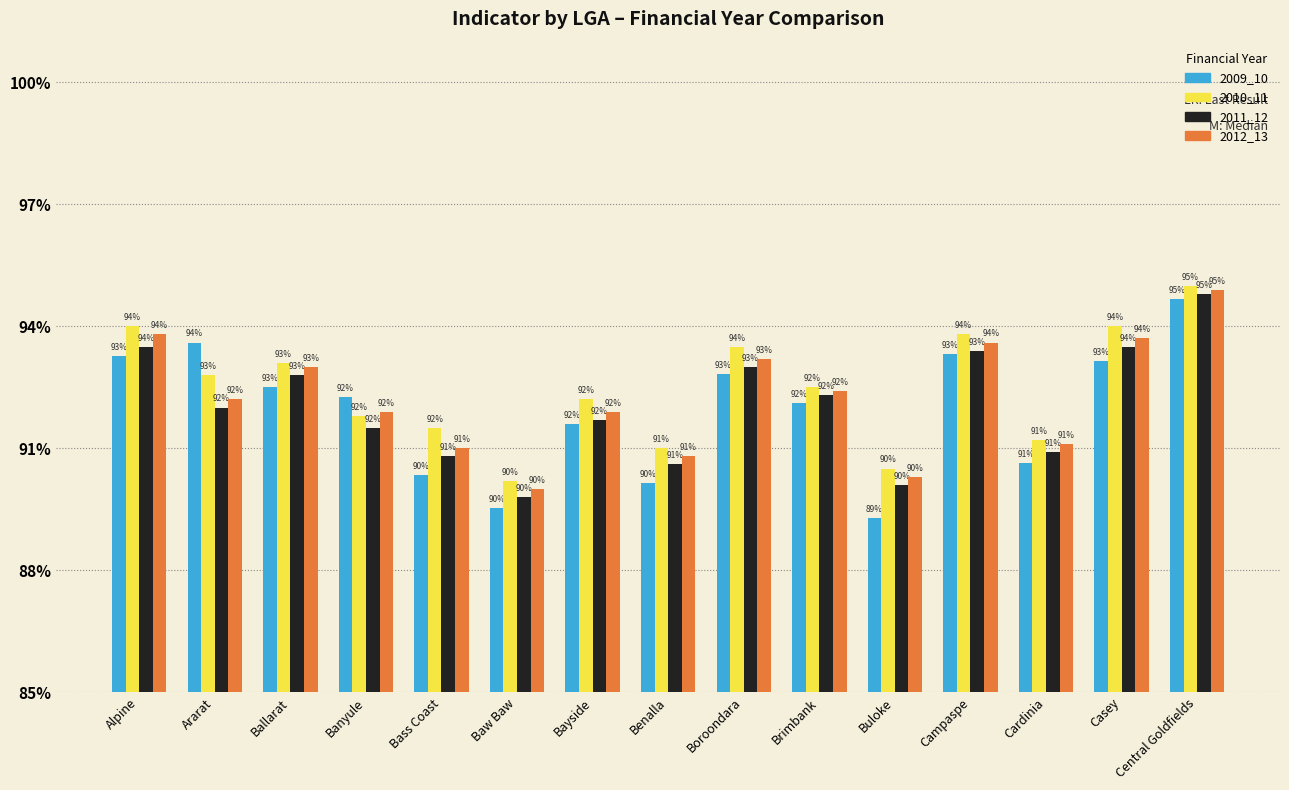

At which label does 2010_11 reach its minimum?

Baw Baw